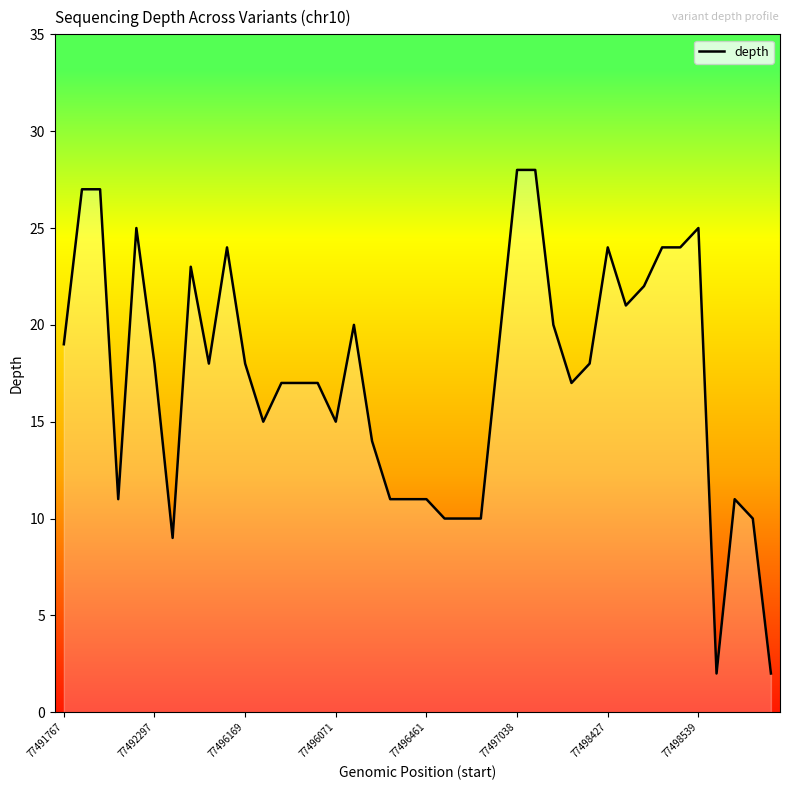

What is the average value?

17